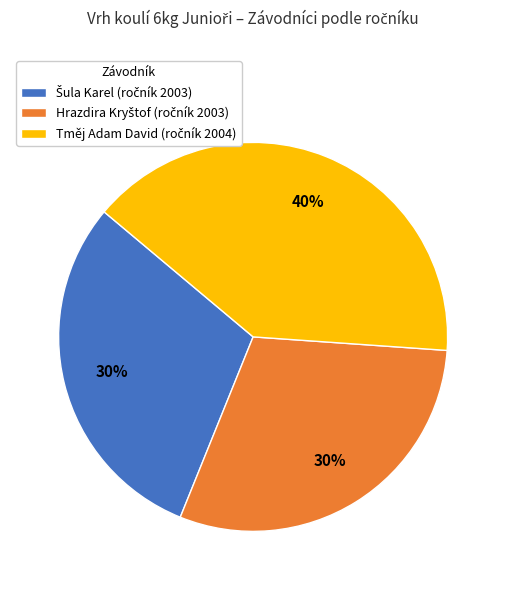

Does any single category account for the majority?

No